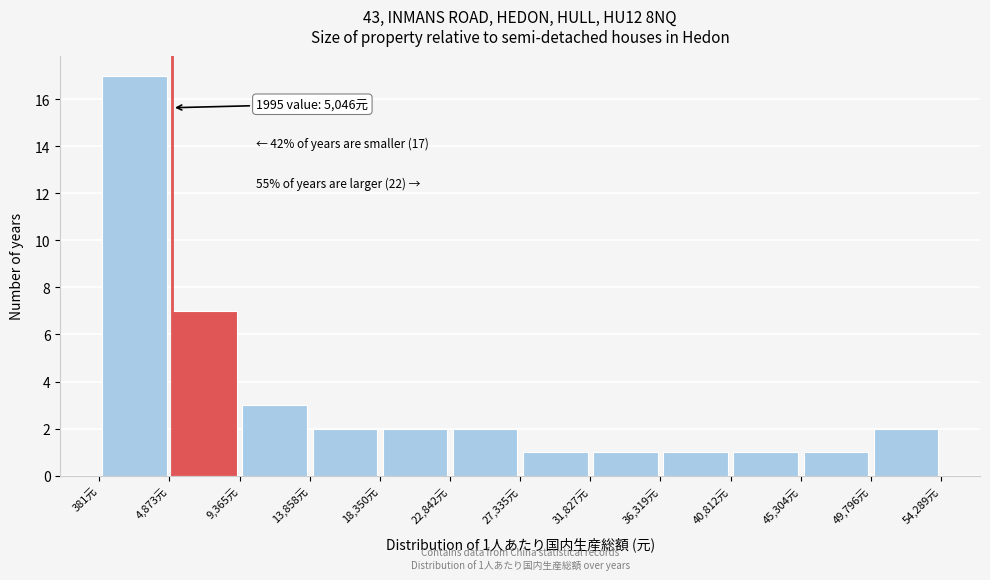

Which range on the x-axis has the tallest bar?

500 to 5000